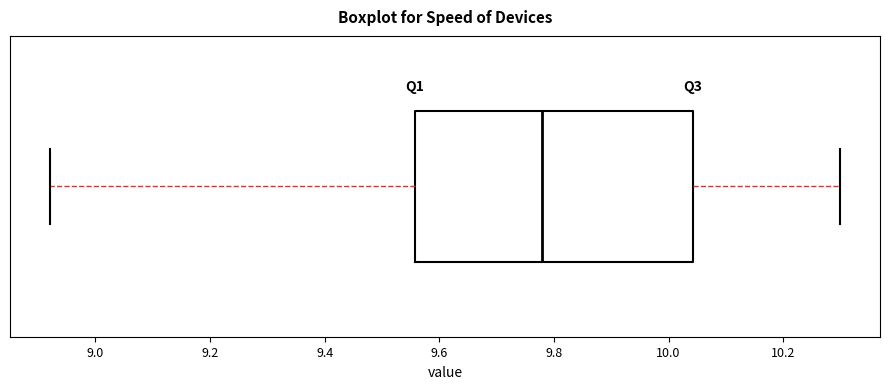

Transcribe this box plot: give where the median line is, the range the box spans, and where the two whiskers end, as read against the x-axis. The values are not printed on the chart, so give them approximately, as read against the axis.

median 9.78, box 9.56 to 10.04, whiskers 8.92 to 10.30